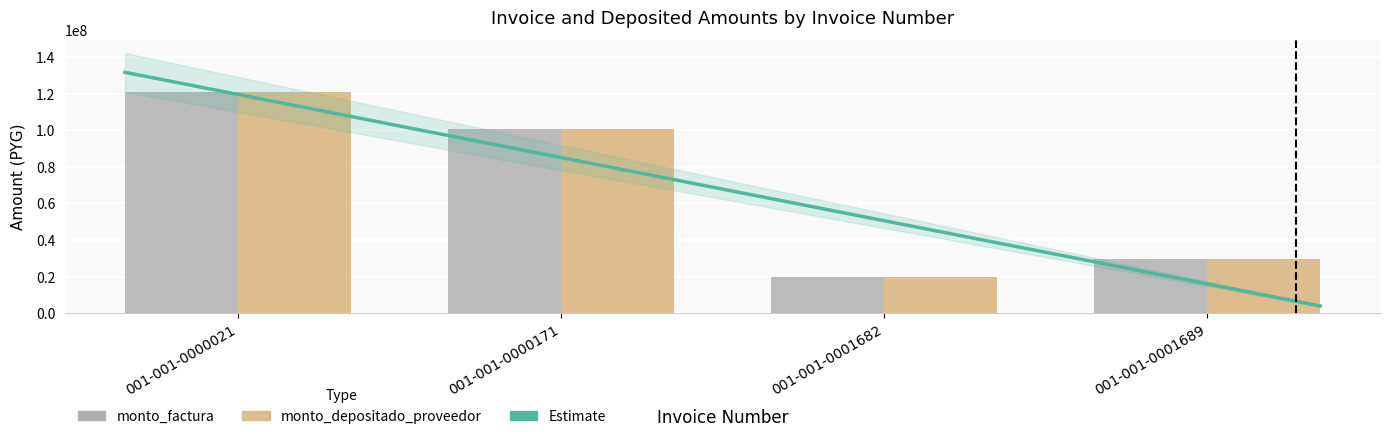

What is the value of the monto_factura bar at the 2nd from the left?

100827000